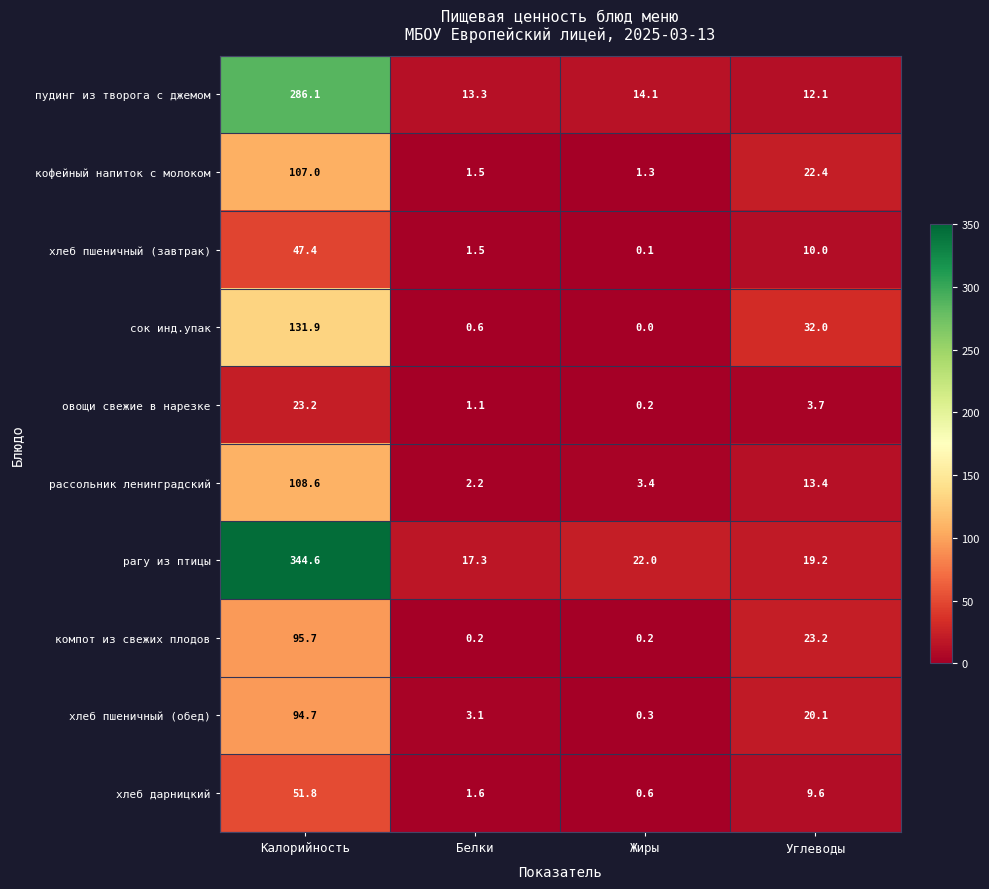

What is the maximum value for овощи свежие в нарезке?

23.2